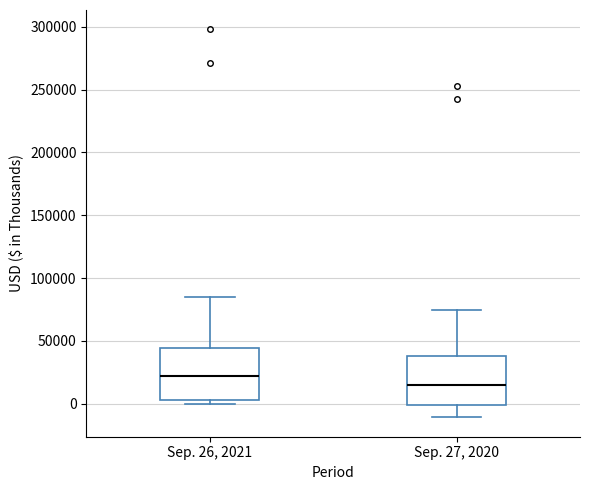

Which box's median line is the lowest?

Sep. 27, 2020